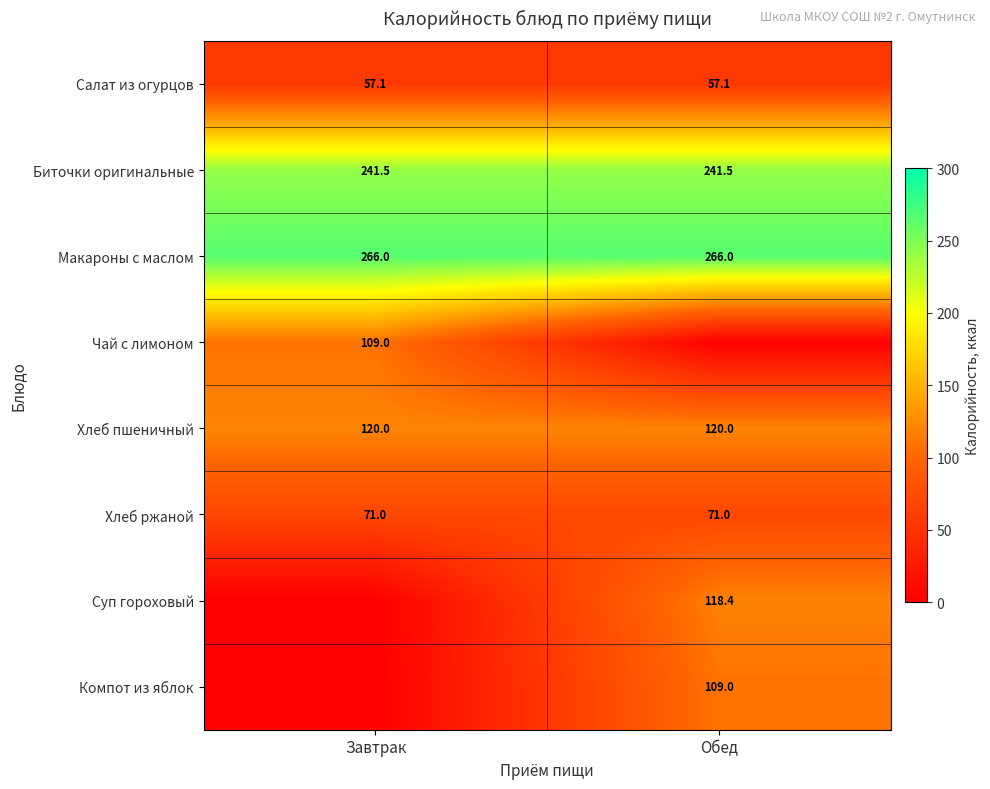

What is the average value of the Биточки оригинальные series?

241.5